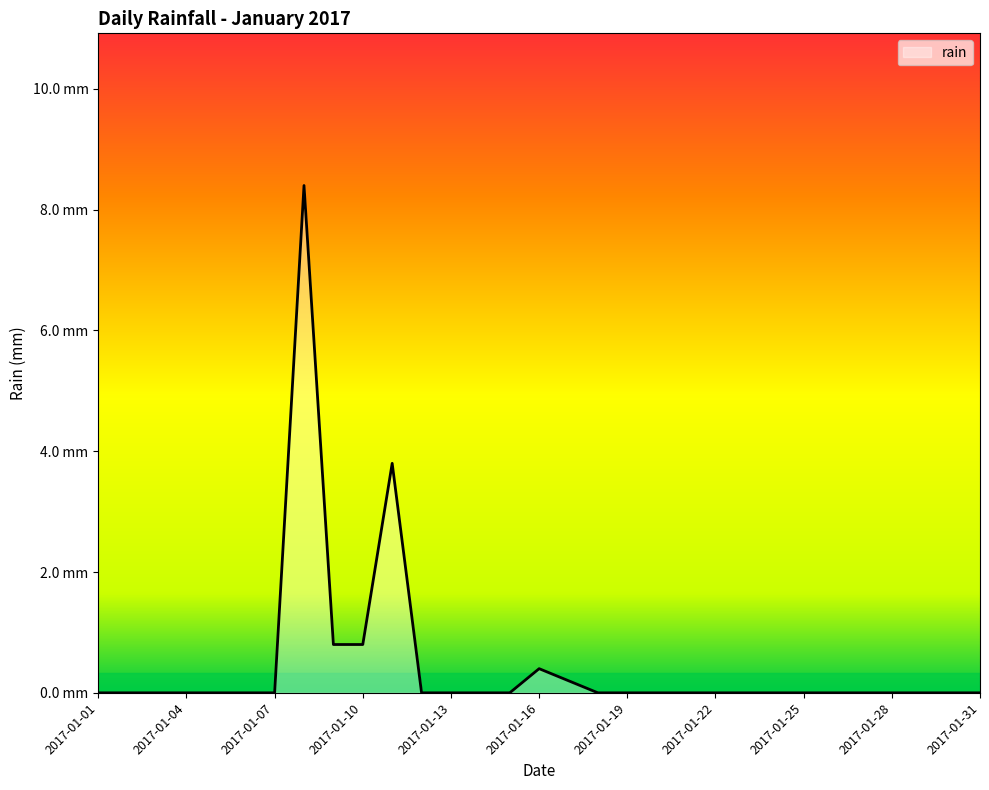

Does the chart have visible grid lines?

No